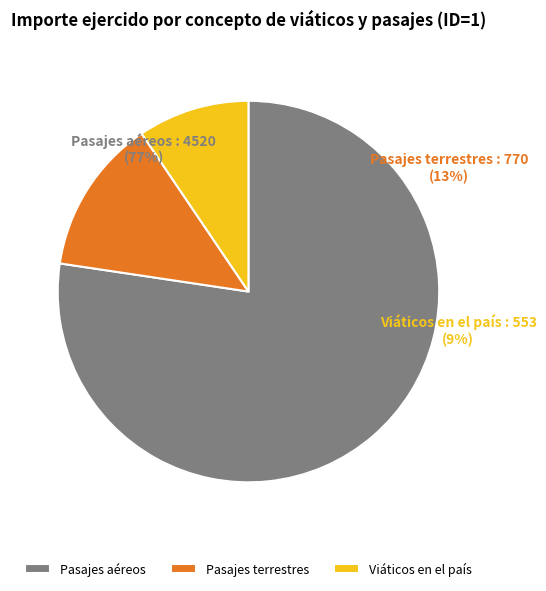

What is the majority slice?

Pasajes aéreos